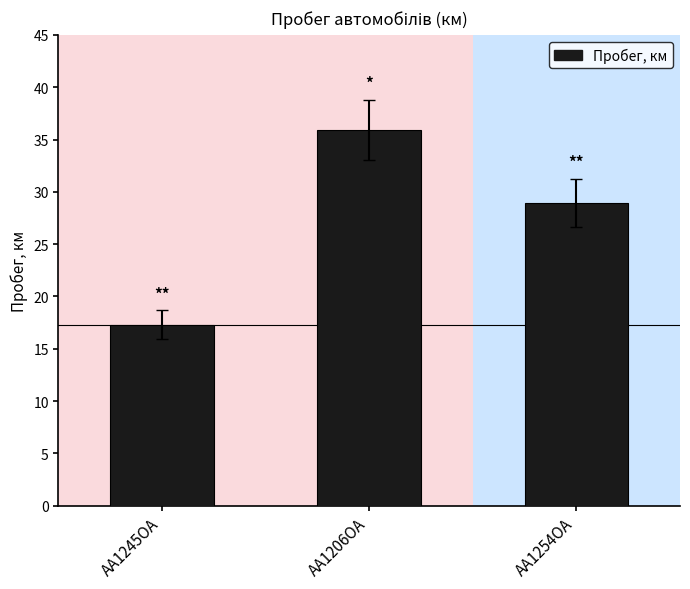

Which label corresponds to the largest value in the chart?

AA1206OA